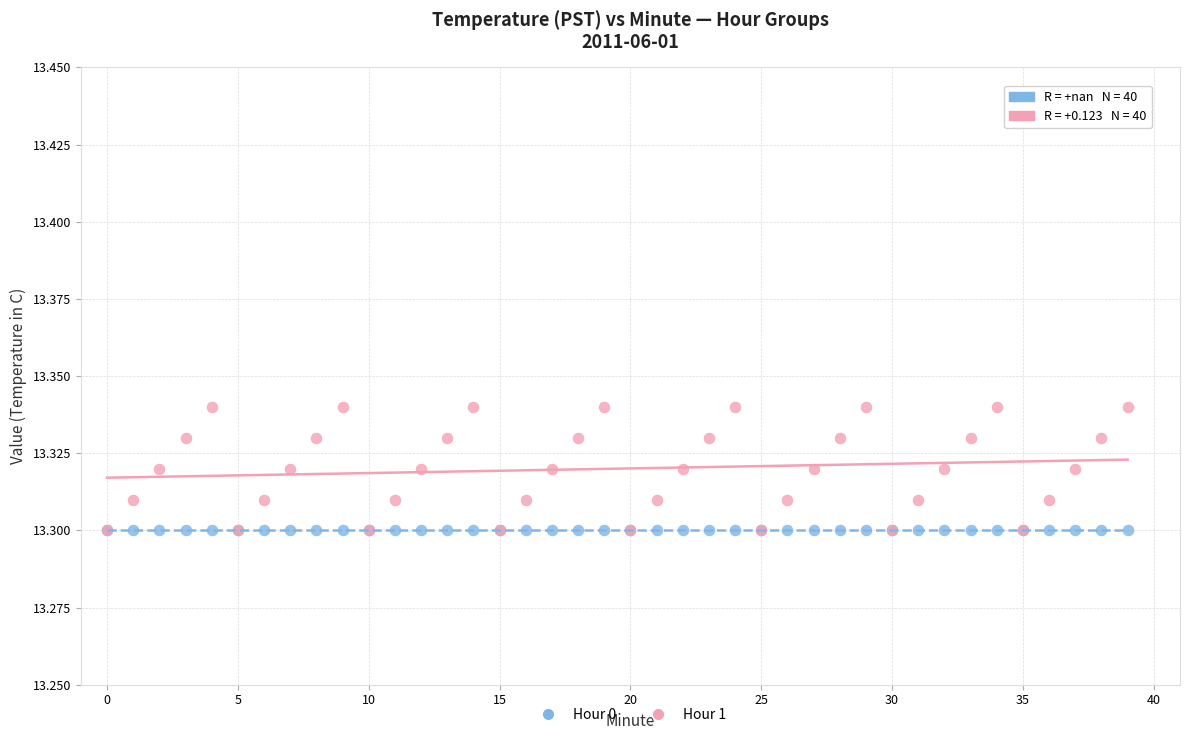

What are all the series names shown in the legend?

Hour 0, Hour 1